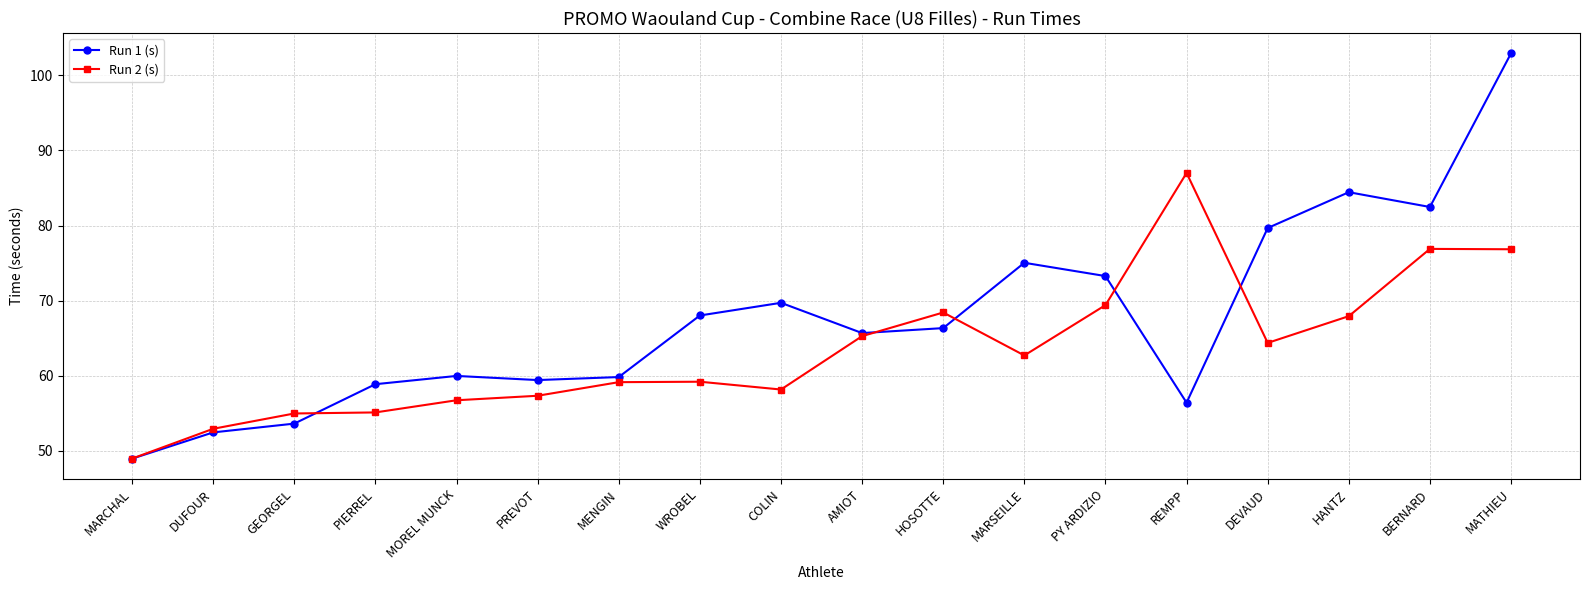

List the series in order of their peak value, lowest first.

Run 2 (s), Run 1 (s)